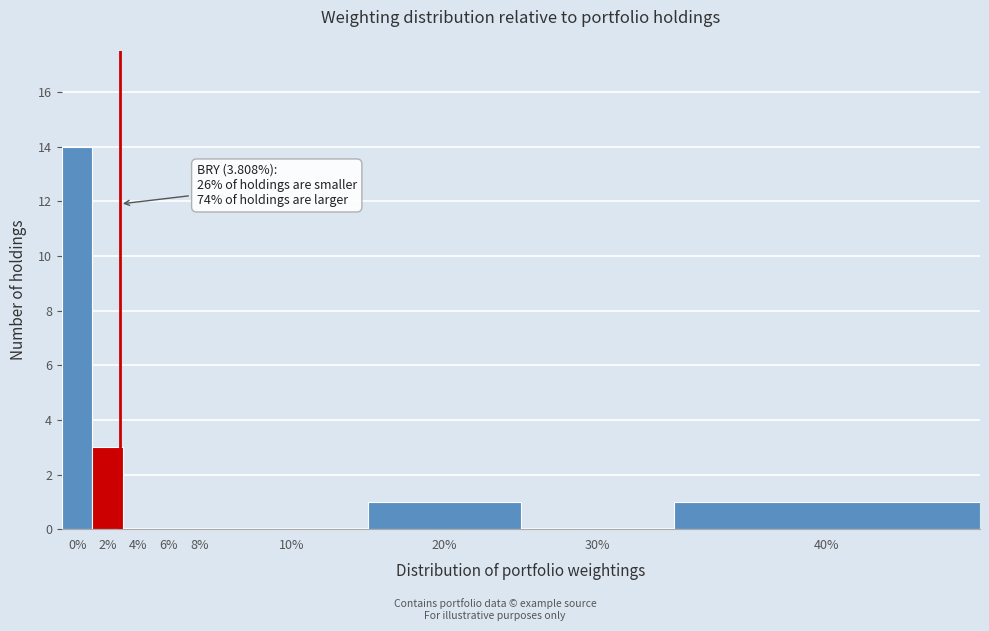

Reading left to right, transcribe all the data shown in this chart.

0%=14	2%=3	4%=0	6%=0	8%=0	10%=0	20%=1	30%=0	40%=1